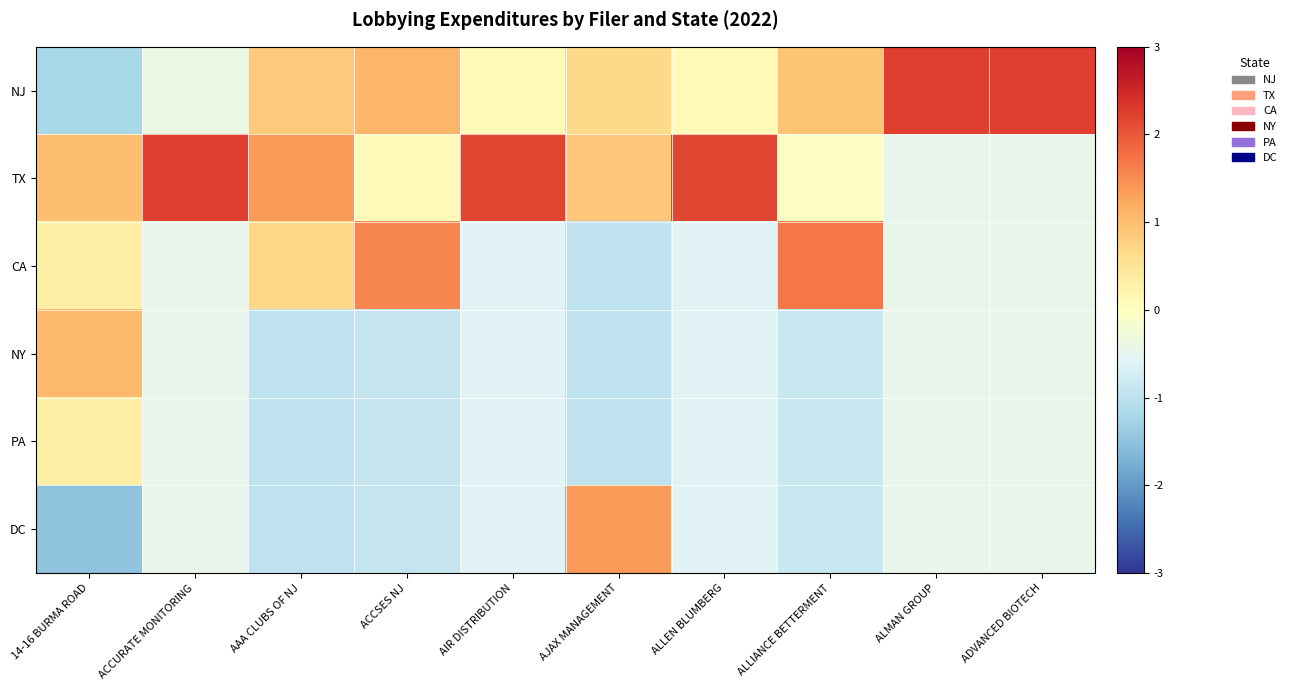

Reading left to right, list all the values displayed in this chart.

NJ: 14-16 BURMA ROAD=-1.2	ACCURATE MONITORING=-0.4	AAA CLUBS OF NJ=0.9	ACCSES NJ=1.1	AIR DISTRIBUTION=0.1	AJAX MANAGEMENT=0.7	ALLEN BLUMBERG=0.1	ALLIANCE BETTERMENT=0.9	ALMAN GROUP=2.2	ADVANCED BIOTECH=2.2
TX: 14-16 BURMA ROAD=1.0	ACCURATE MONITORING=2.2	AAA CLUBS OF NJ=1.4	ACCSES NJ=0.1	AIR DISTRIBUTION=2.2	AJAX MANAGEMENT=0.9	ALLEN BLUMBERG=2.2	ALLIANCE BETTERMENT=-0.0	ALMAN GROUP=-0.4	ADVANCED BIOTECH=-0.4
CA: 14-16 BURMA ROAD=0.3	ACCURATE MONITORING=-0.4	AAA CLUBS OF NJ=0.7	ACCSES NJ=1.6	AIR DISTRIBUTION=-0.6	AJAX MANAGEMENT=-1.0	ALLEN BLUMBERG=-0.6	ALLIANCE BETTERMENT=1.7	ALMAN GROUP=-0.4	ADVANCED BIOTECH=-0.4
NY: 14-16 BURMA ROAD=1.0	ACCURATE MONITORING=-0.5	AAA CLUBS OF NJ=-1.0	ACCSES NJ=-0.9	AIR DISTRIBUTION=-0.6	AJAX MANAGEMENT=-1.0	ALLEN BLUMBERG=-0.6	ALLIANCE BETTERMENT=-0.9	ALMAN GROUP=-0.4	ADVANCED BIOTECH=-0.4
PA: 14-16 BURMA ROAD=0.3	ACCURATE MONITORING=-0.5	AAA CLUBS OF NJ=-1.0	ACCSES NJ=-0.9	AIR DISTRIBUTION=-0.6	AJAX MANAGEMENT=-1.0	ALLEN BLUMBERG=-0.6	ALLIANCE BETTERMENT=-0.9	ALMAN GROUP=-0.4	ADVANCED BIOTECH=-0.4
DC: 14-16 BURMA ROAD=-1.5	ACCURATE MONITORING=-0.5	AAA CLUBS OF NJ=-1.0	ACCSES NJ=-0.9	AIR DISTRIBUTION=-0.6	AJAX MANAGEMENT=1.4	ALLEN BLUMBERG=-0.6	ALLIANCE BETTERMENT=-0.9	ALMAN GROUP=-0.4	ADVANCED BIOTECH=-0.4